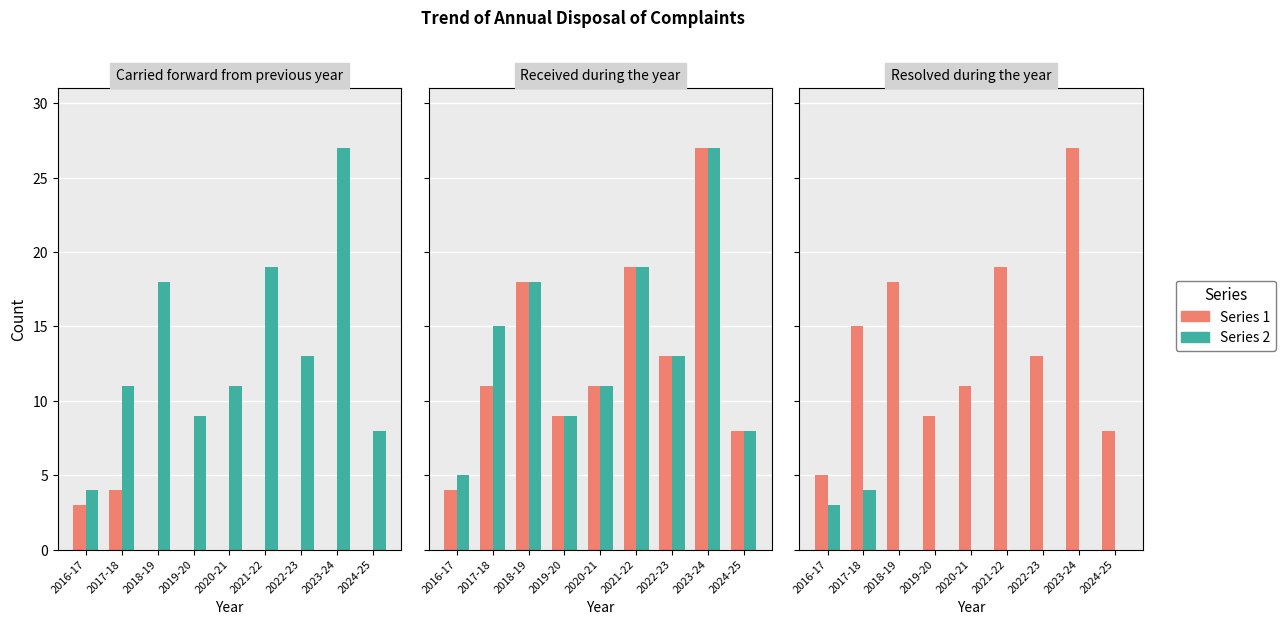

At which category is the sum across all series the highest?

2023-24